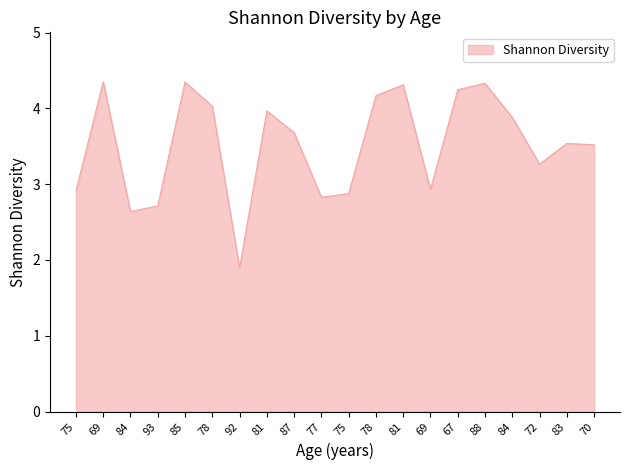

Is this an area chart (filled region under the line)?

Yes